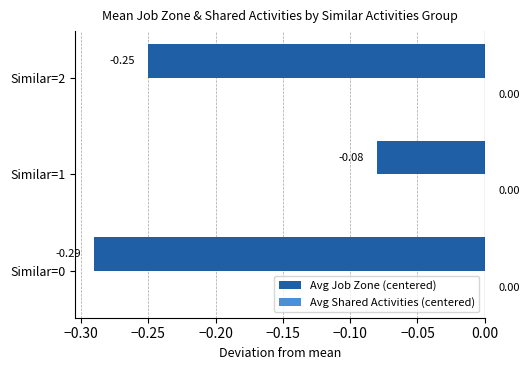

List the labels in order of value, largest first.

Similar=1, Similar=2, Similar=0